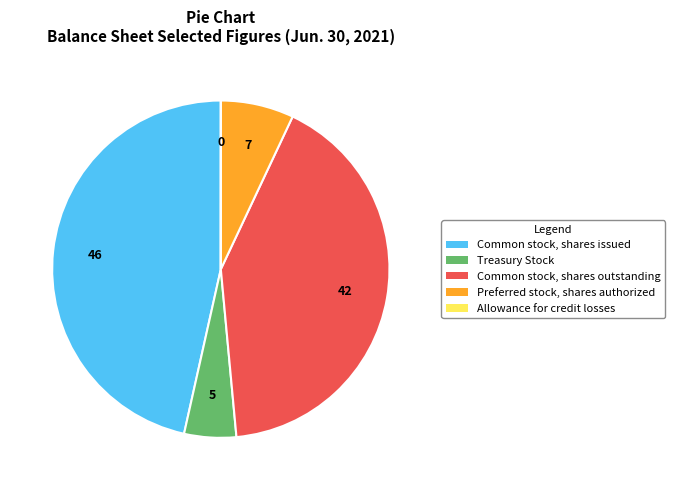

Is there a majority slice in this chart?

No